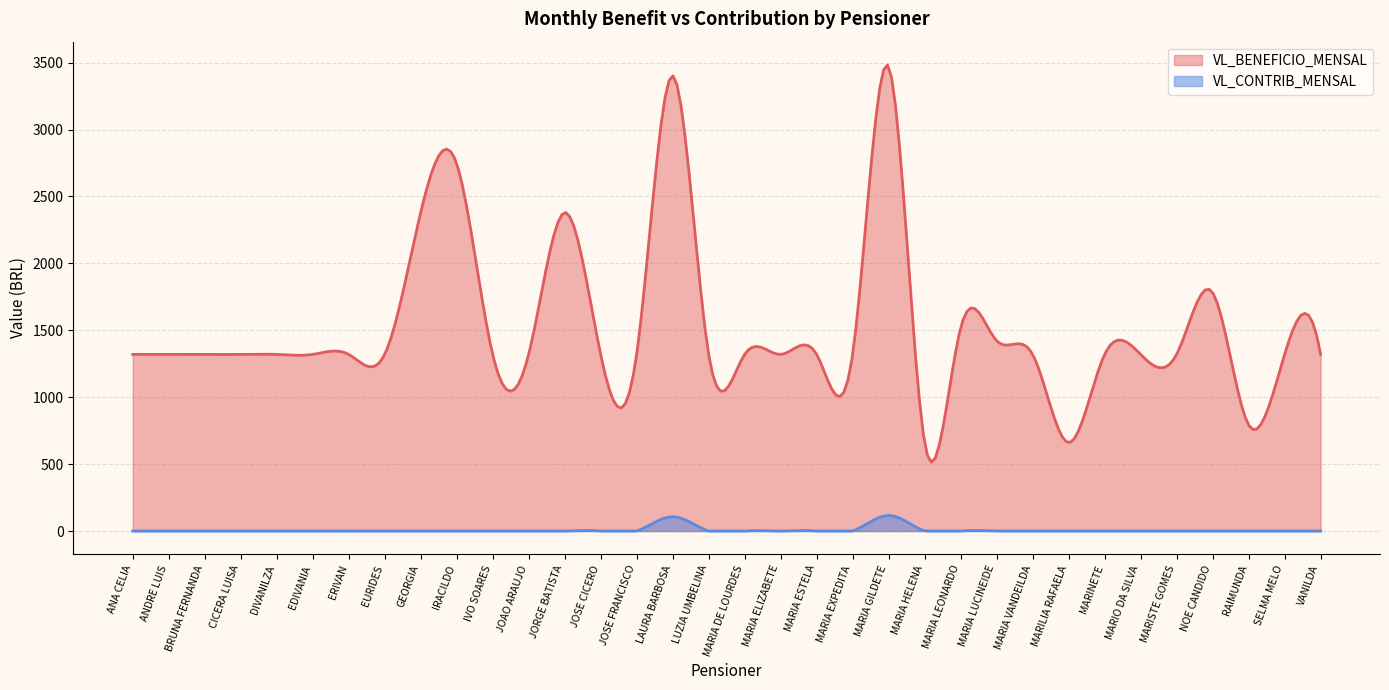

True or false: VL_BENEFICIO_MENSAL has a value of 443.3 at NOE CANDIDO.

False